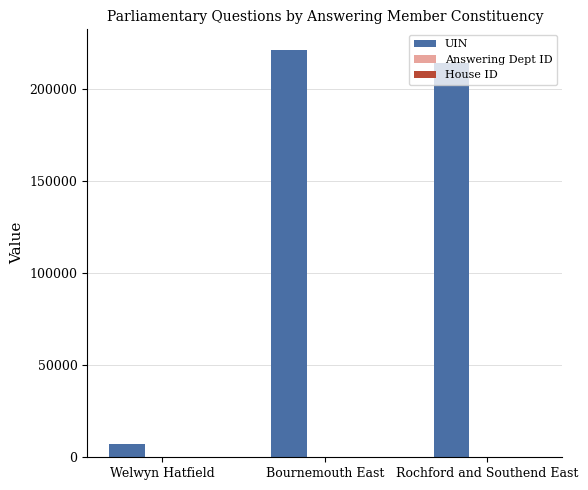

What is the sum of all UIN values?

442793